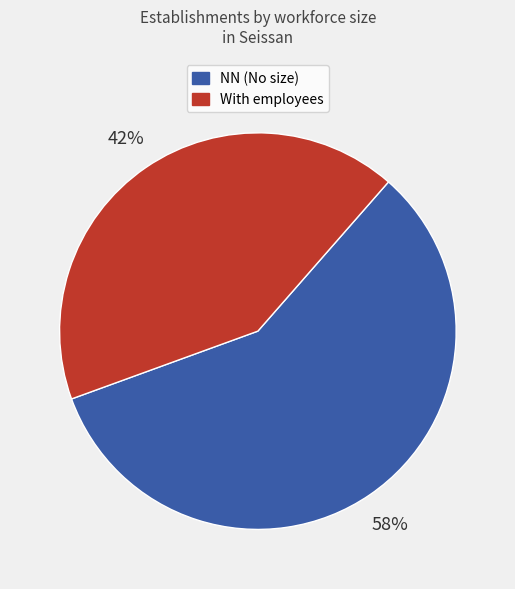

What is the ratio of the value at With employees to the value at NN (No size)?

0.7